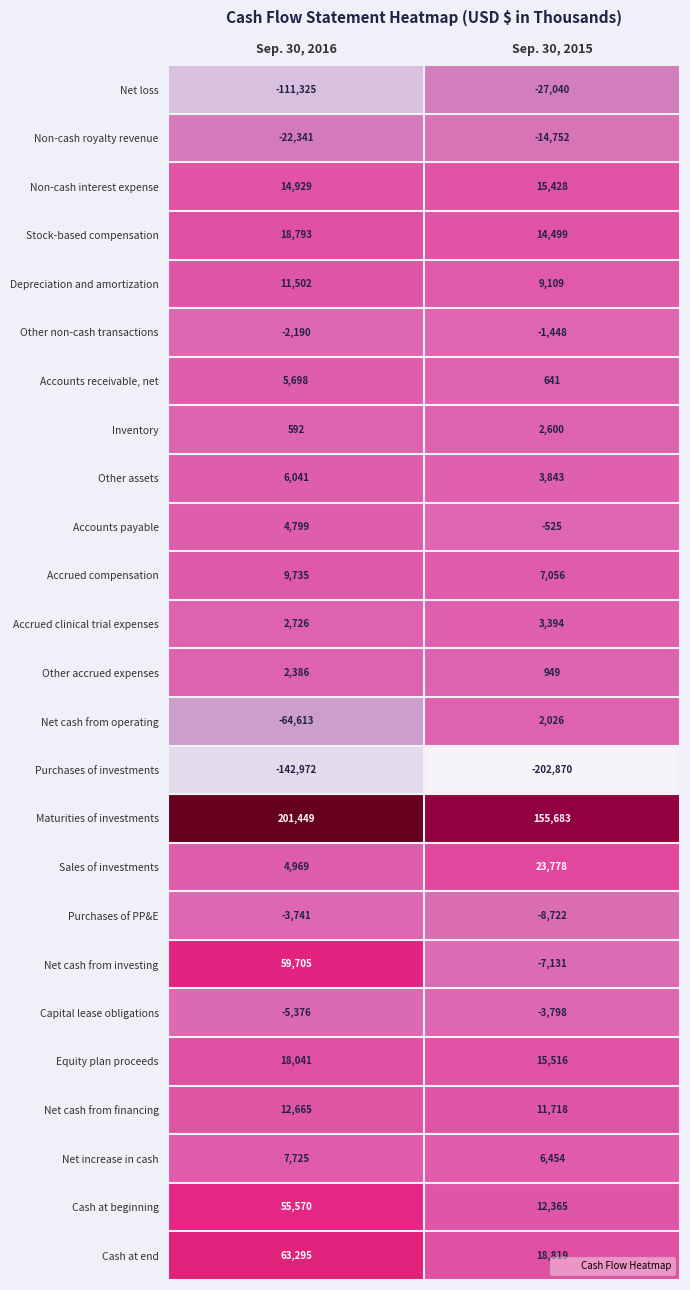

True or false: Other accrued expenses has a value of 3842 at Sep. 30, 2016.

False